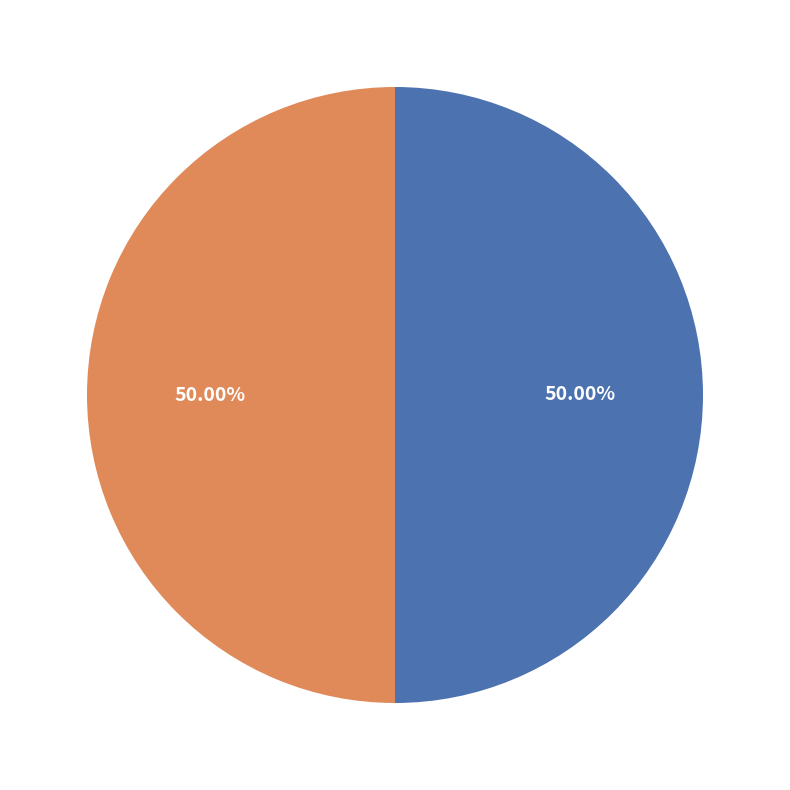

Count the number of slices in the pie.

2